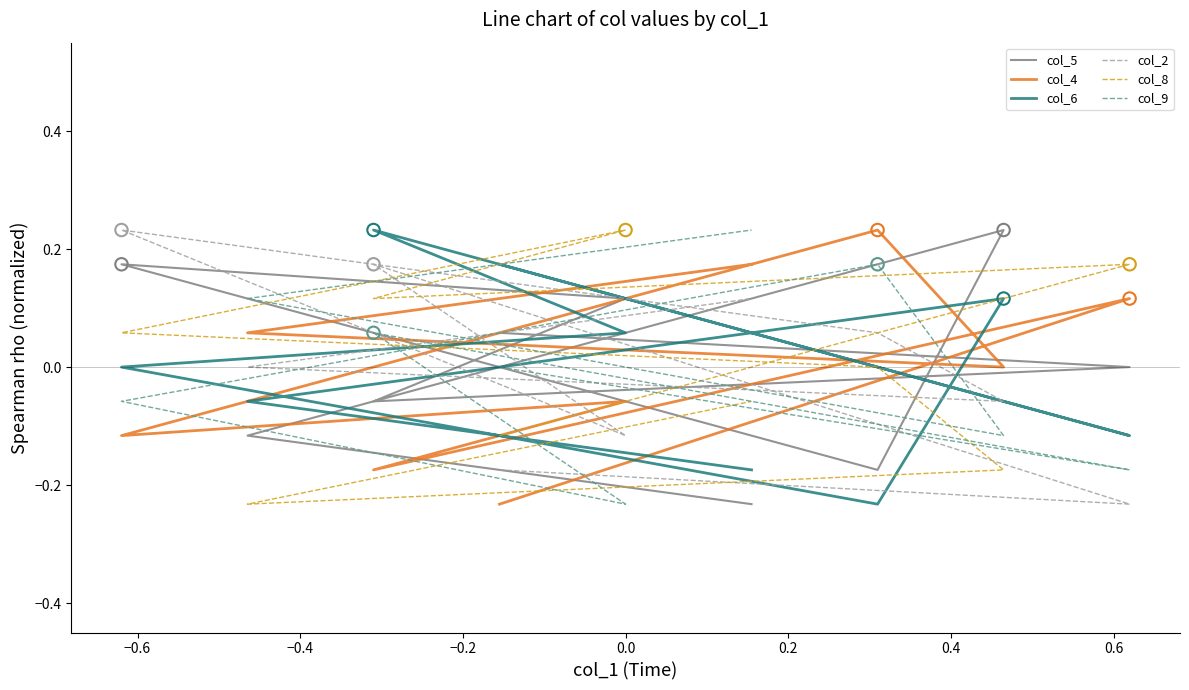

Which series reaches the minimum Y coordinate?

col_5